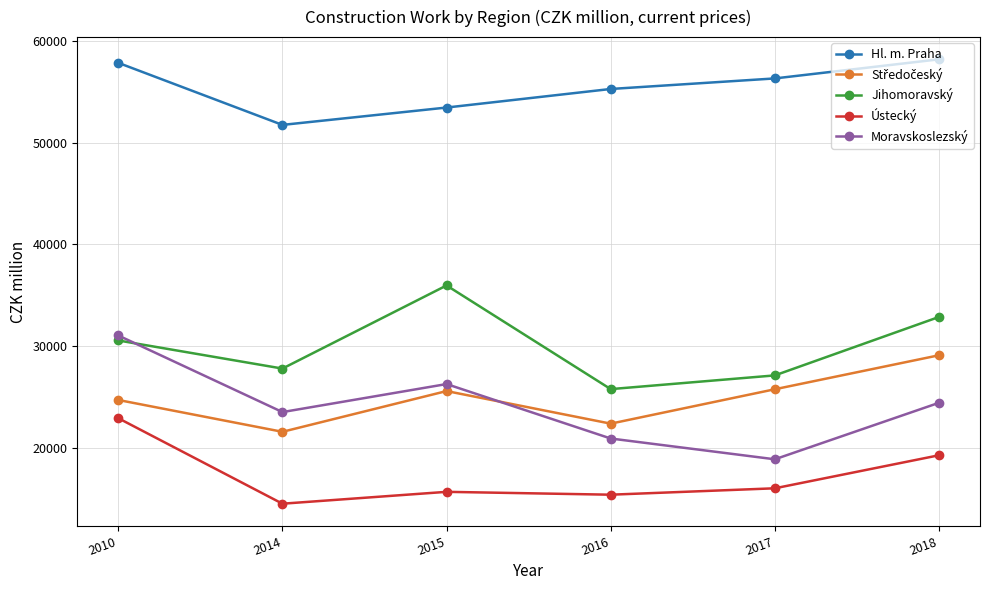

At which category does Moravskoslezský reach its first local peak?

2015